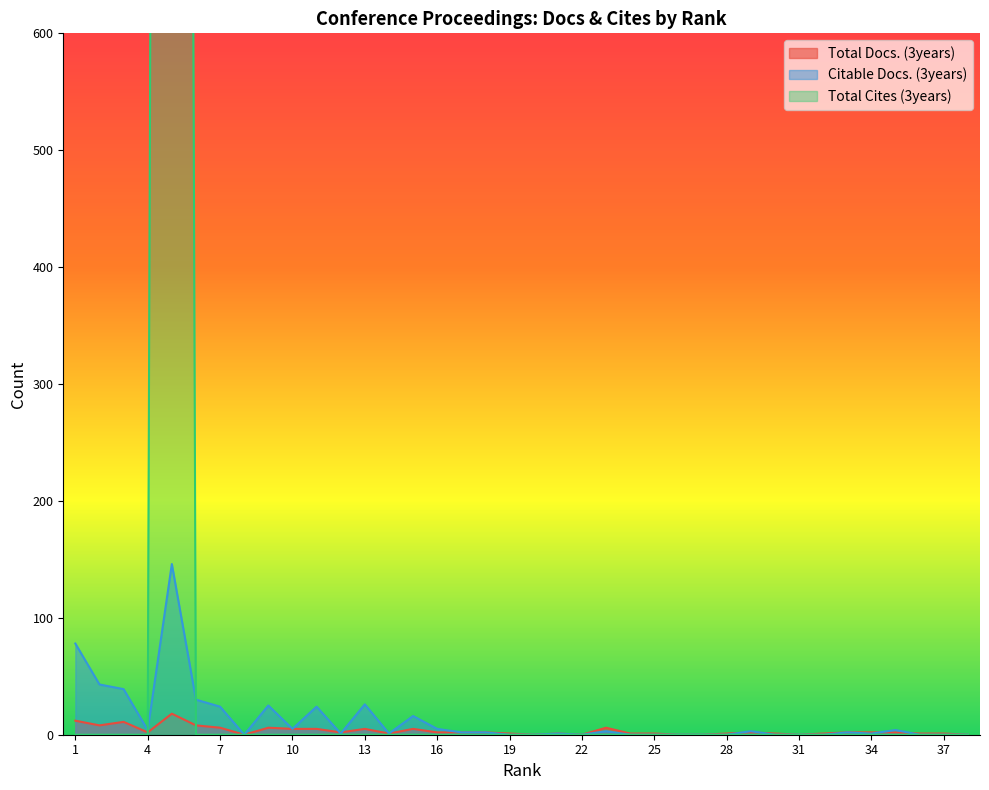

How many interior local valleys does the Total Docs. (3years) series have?

8